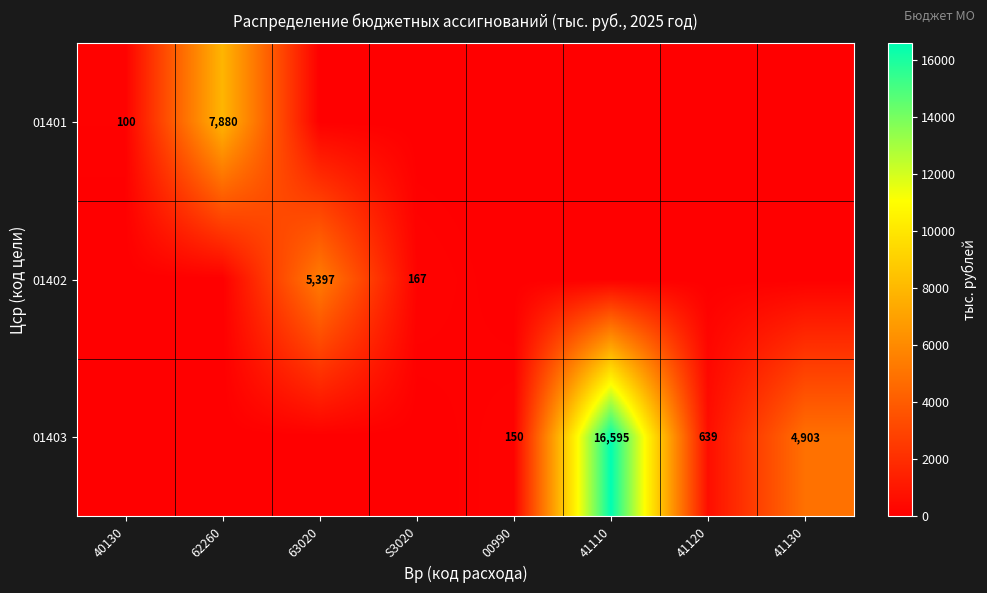

Between 62260 and 63020, which is larger?

62260